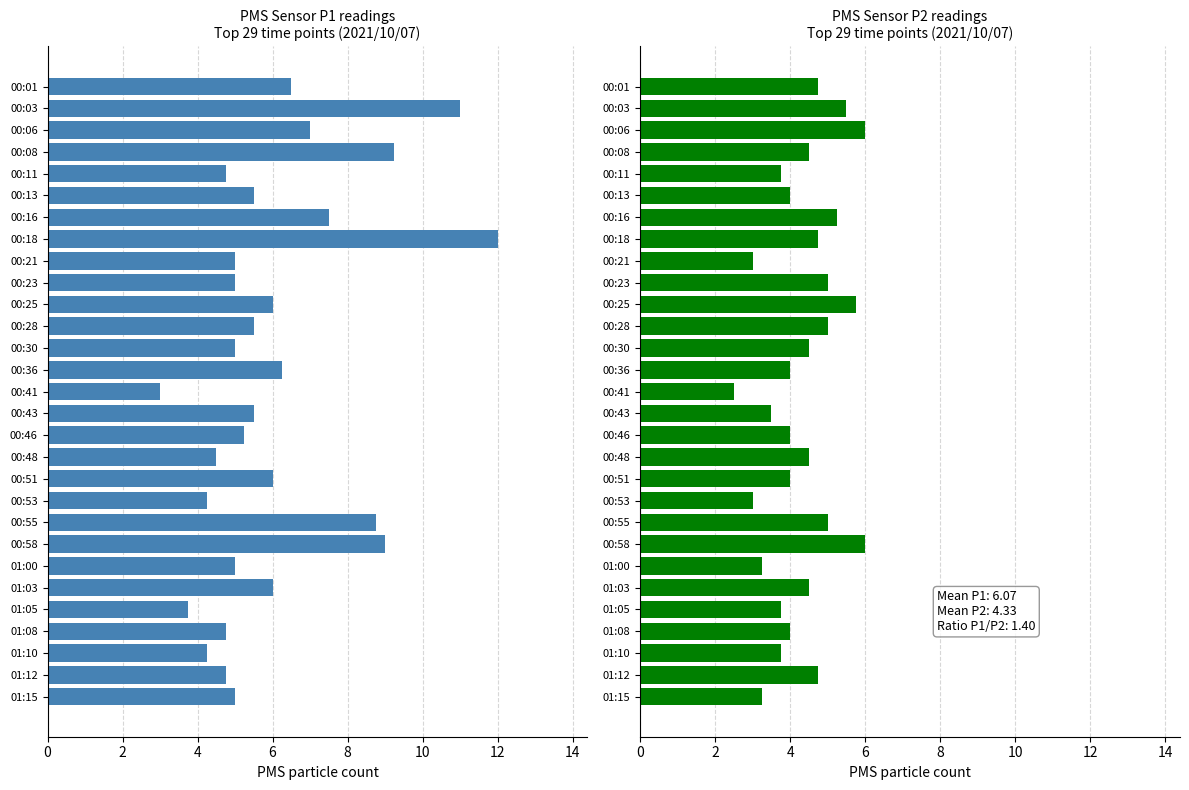

The value of PMS_P1 at 01:10 is 4.2. True or false?

True